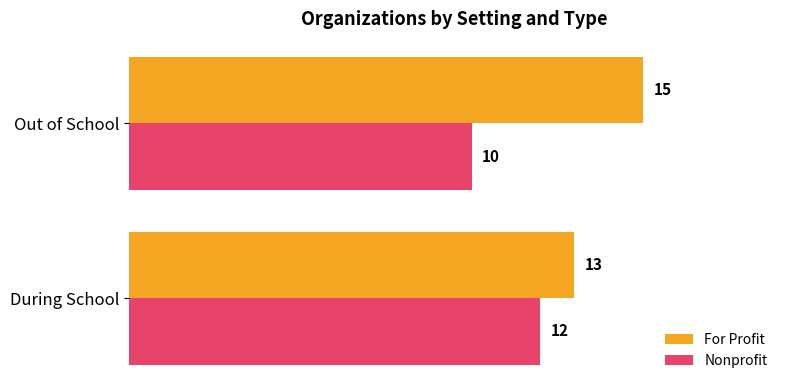

What is the difference between the highest and lowest values at Out of School?

5